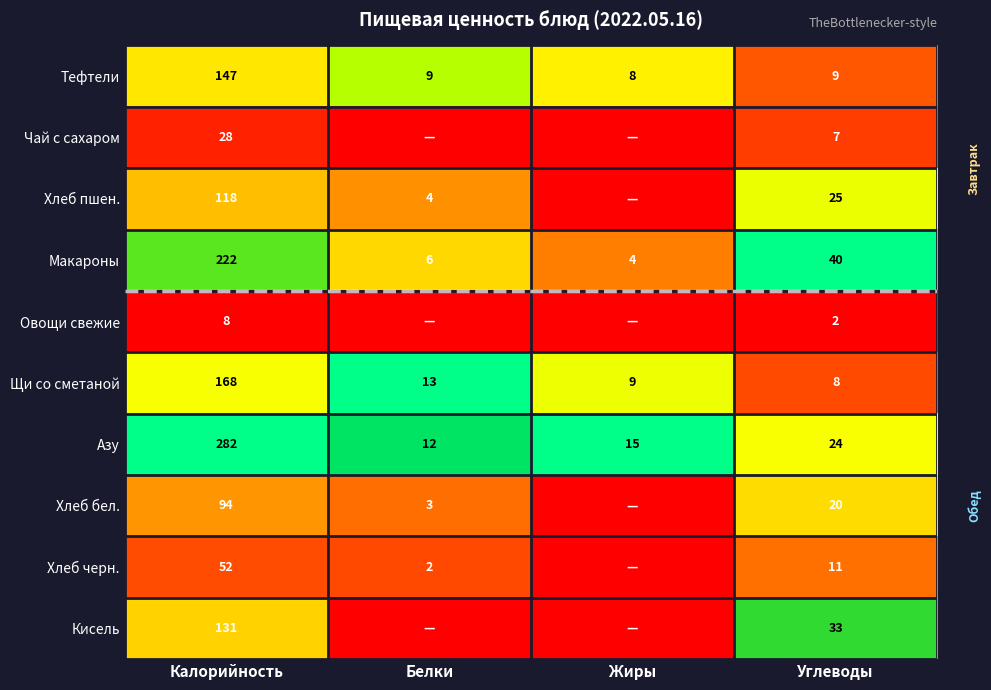

Is the value of Азу at Углеводы greater than the value of Кисель at Углеводы?

No